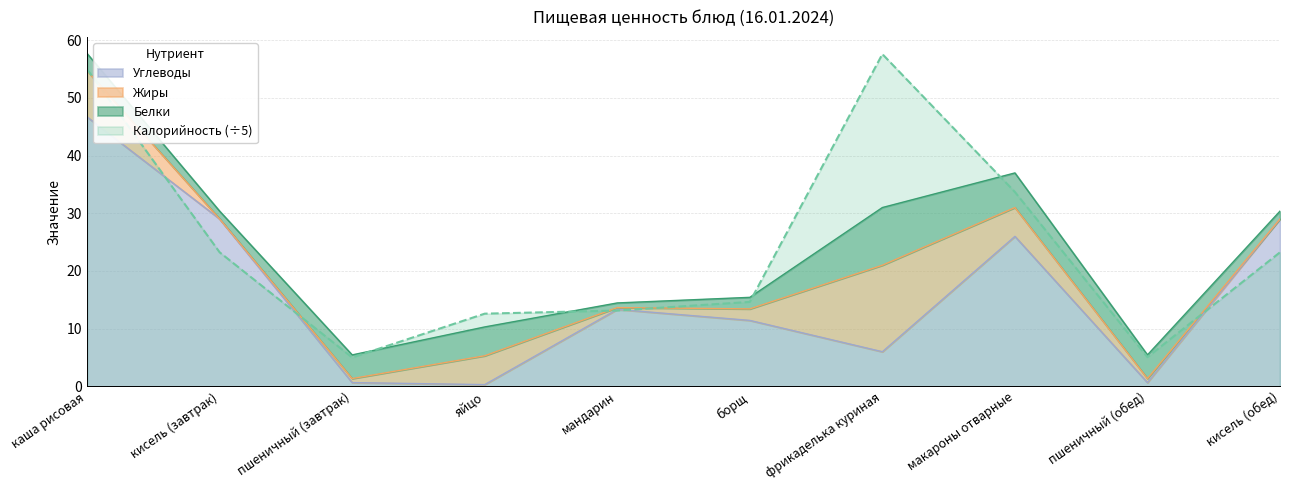

Which series has the widest spread of values?

Калорийность